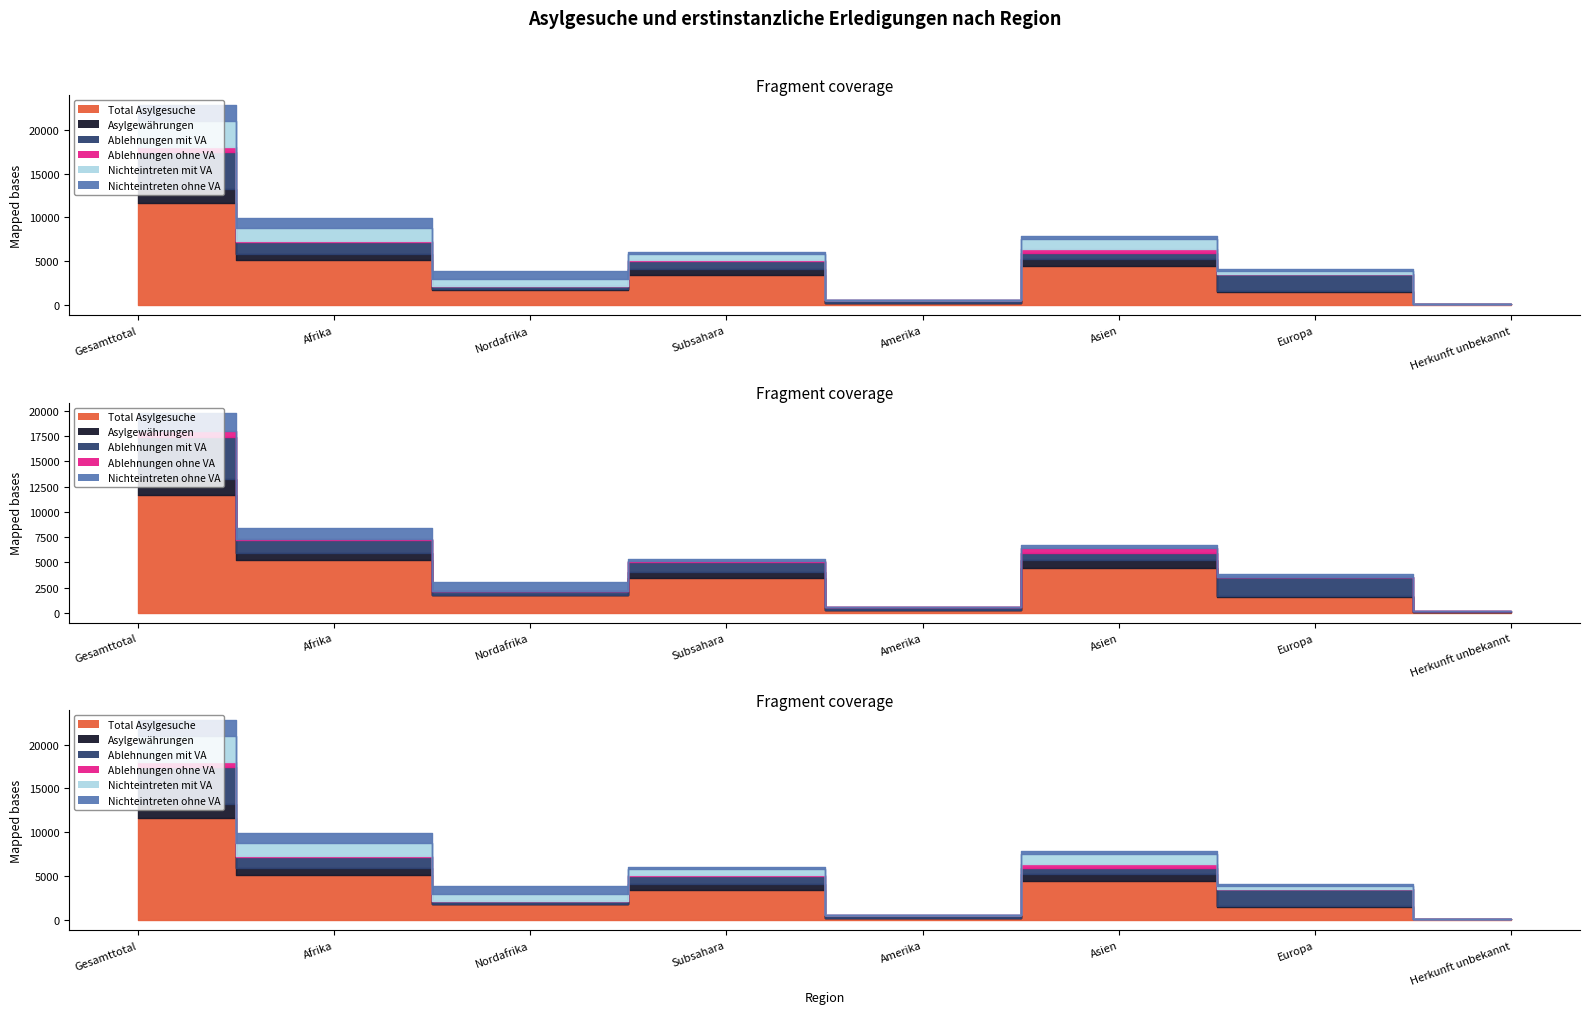

List the labels in order of Ablehnungen mit VA value, largest first.

Gesamttotal, Europa, Afrika, Subsahara, Asien, Nordafrika, Amerika, Herkunft unbekannt